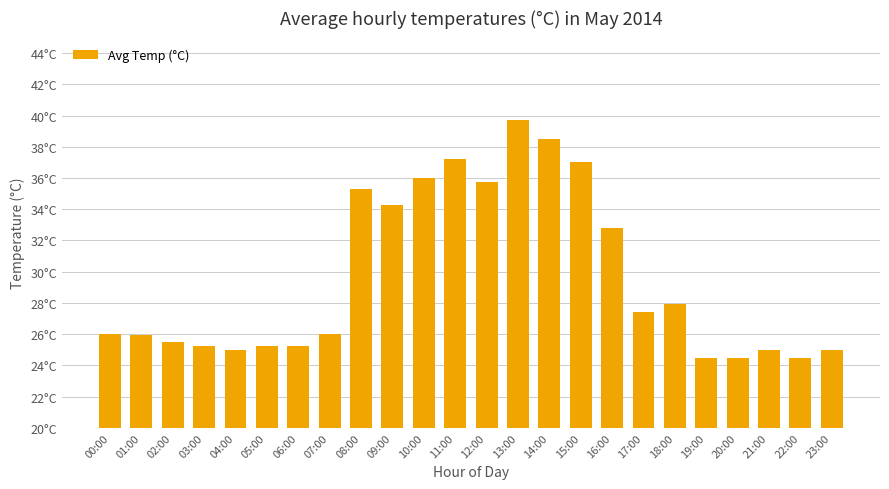

What is the smallest value displayed?

24.5